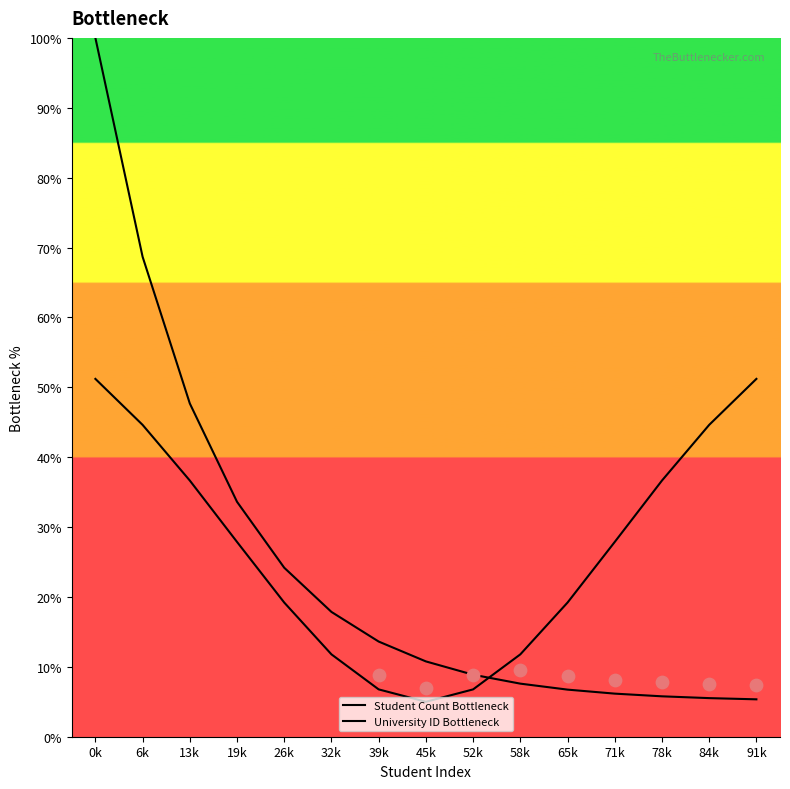

Which series has the largest total across all categories?

University ID Bottleneck